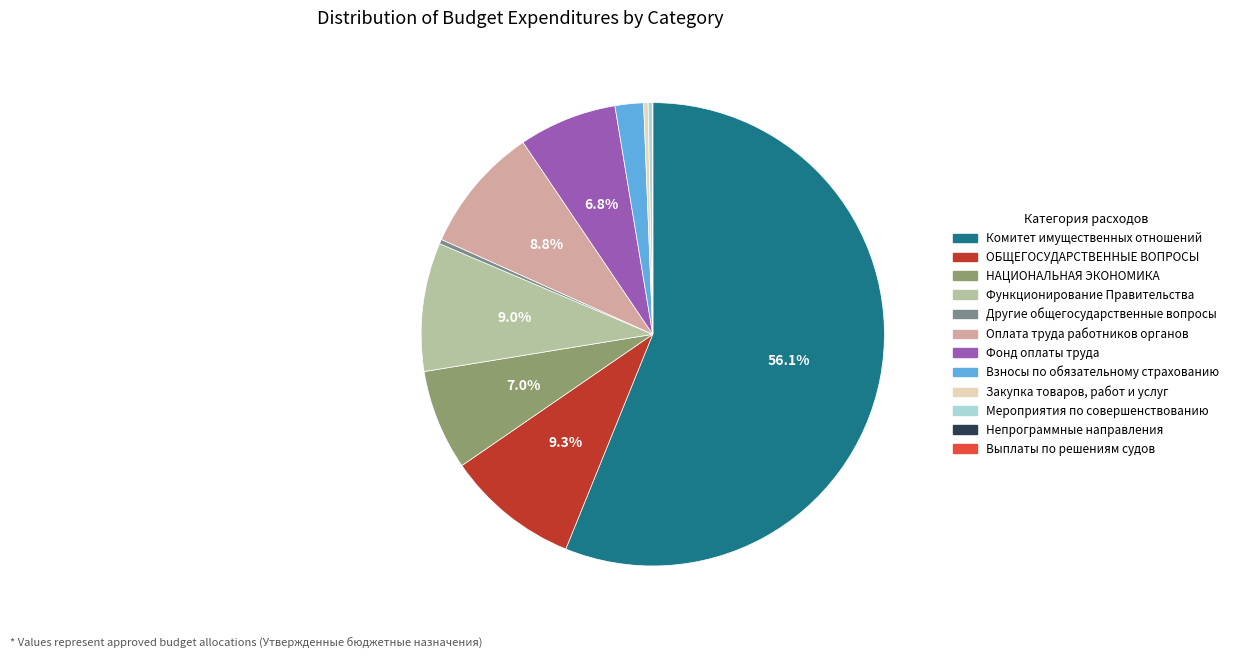

How many slices are in this pie chart?

12